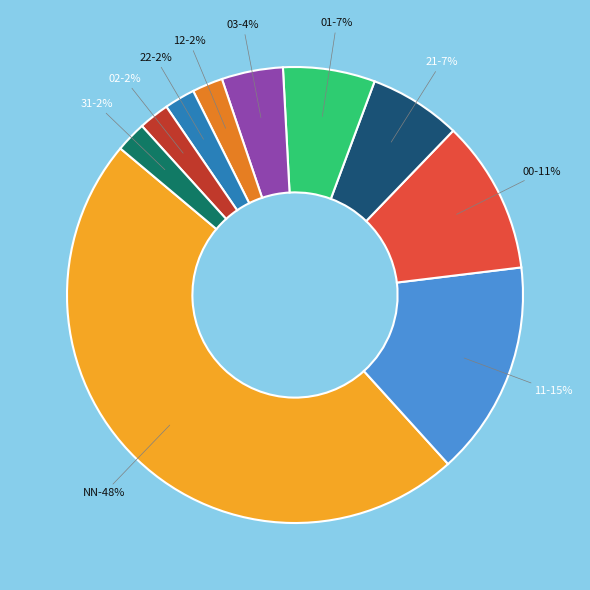

Do 11 and 22 together represent more than half of the pie?

No